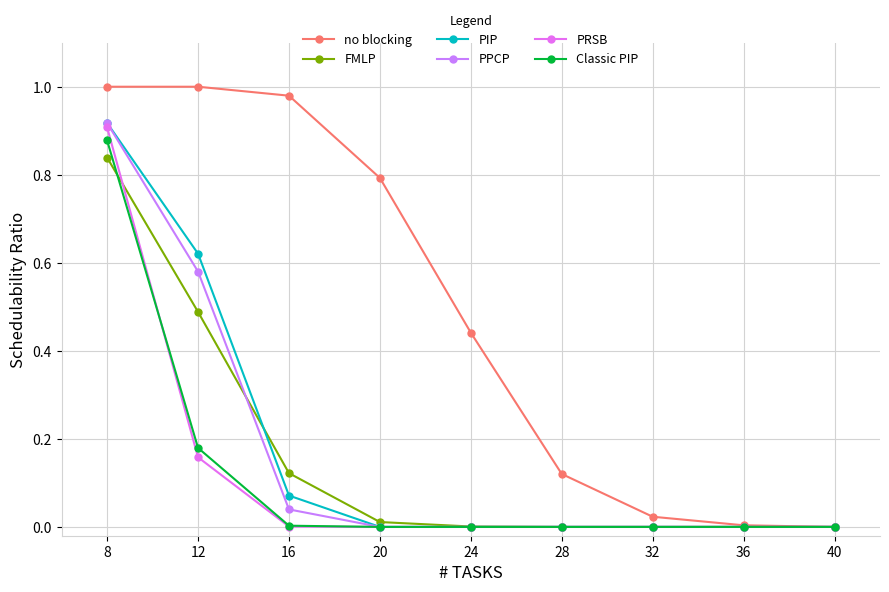

Does the chart have visible grid lines?

Yes